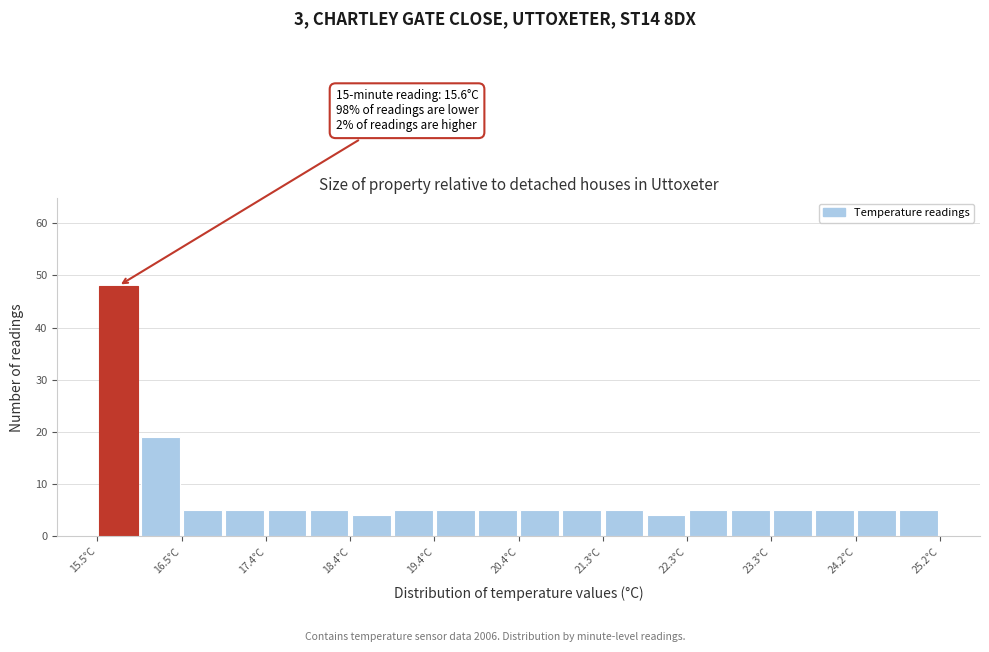

Which range on the x-axis has the tallest bar?

15.5 to 16.0